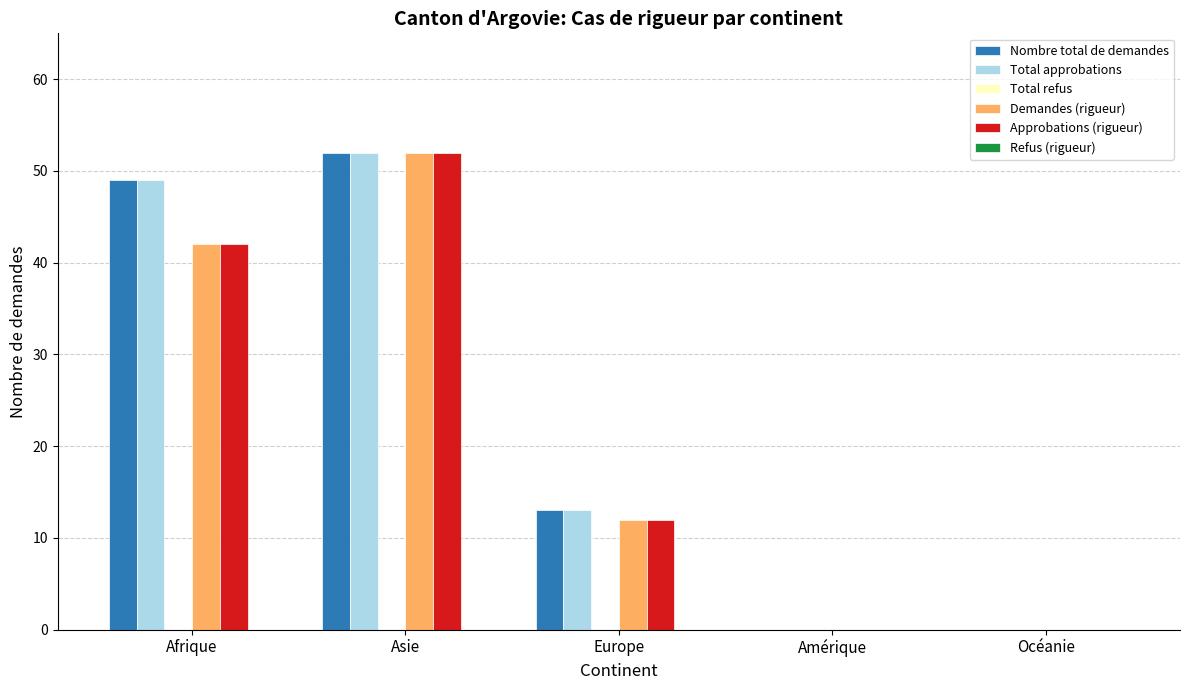

At which label is Total approbations closest to 26?

Europe